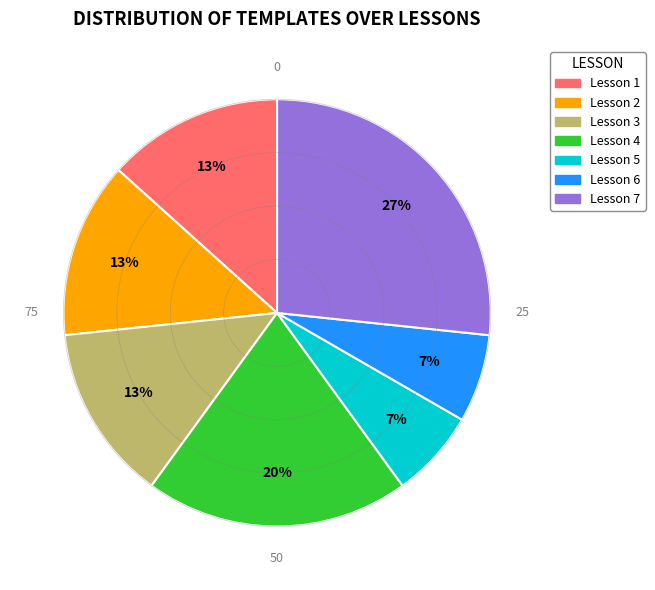

Does Lesson 1 account for over 50% of the chart?

No